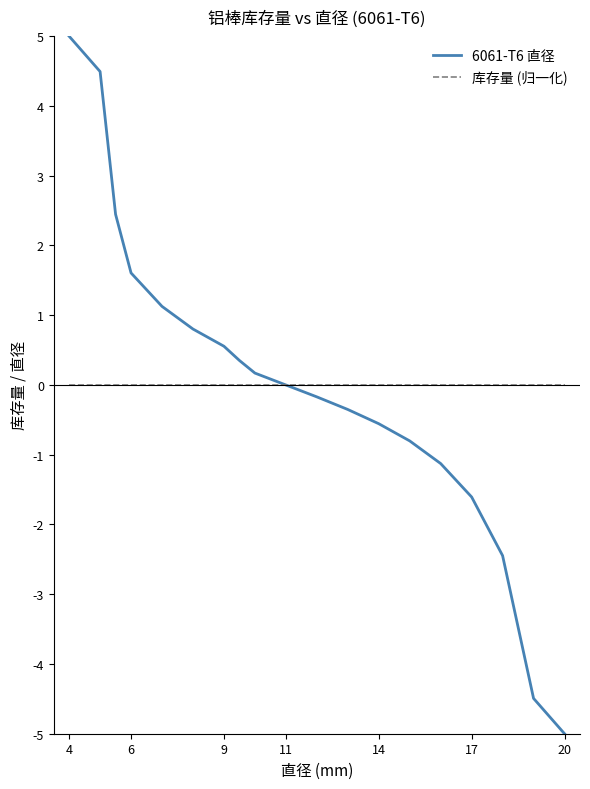

Which series has the largest range (max minus min)?

6061-T6 直径